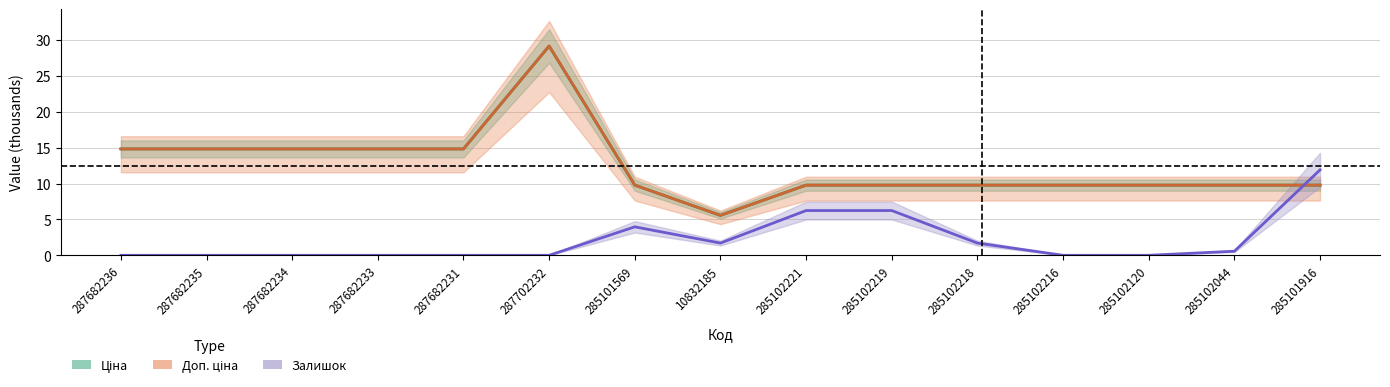

What is the difference between the maximum and minimum values in the Доп. ціна series?

23.6